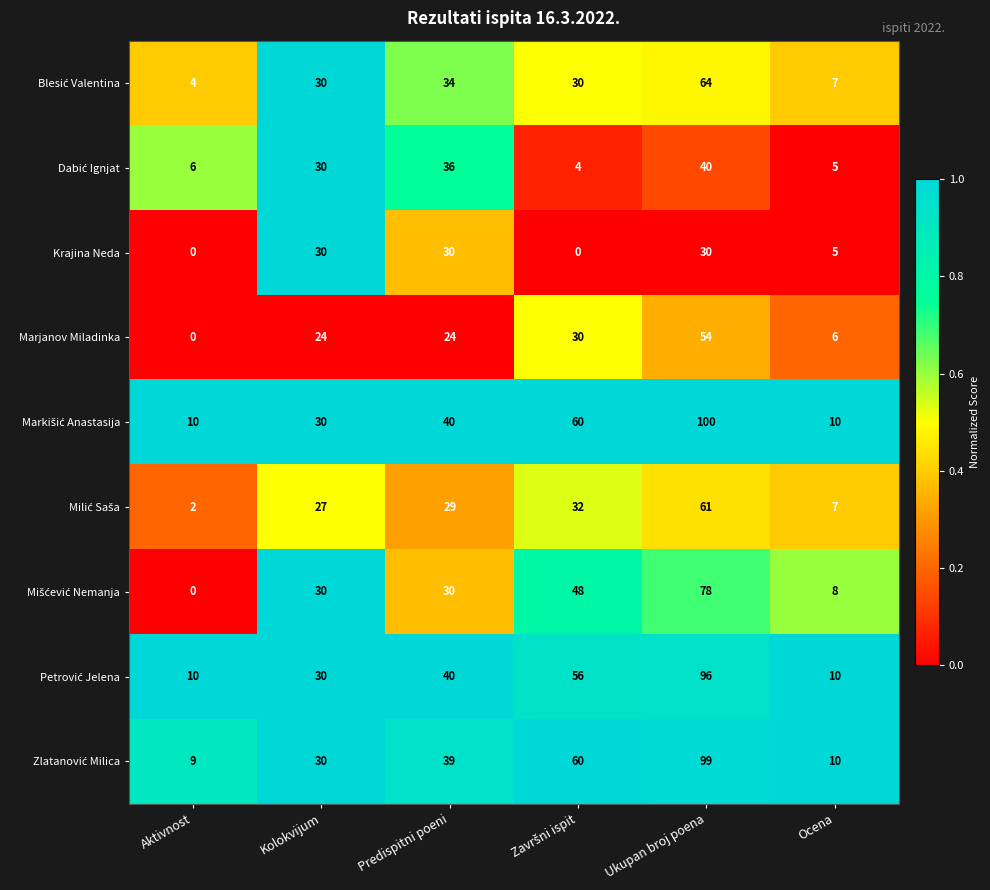

What is the maximum value shown in the chart?

100